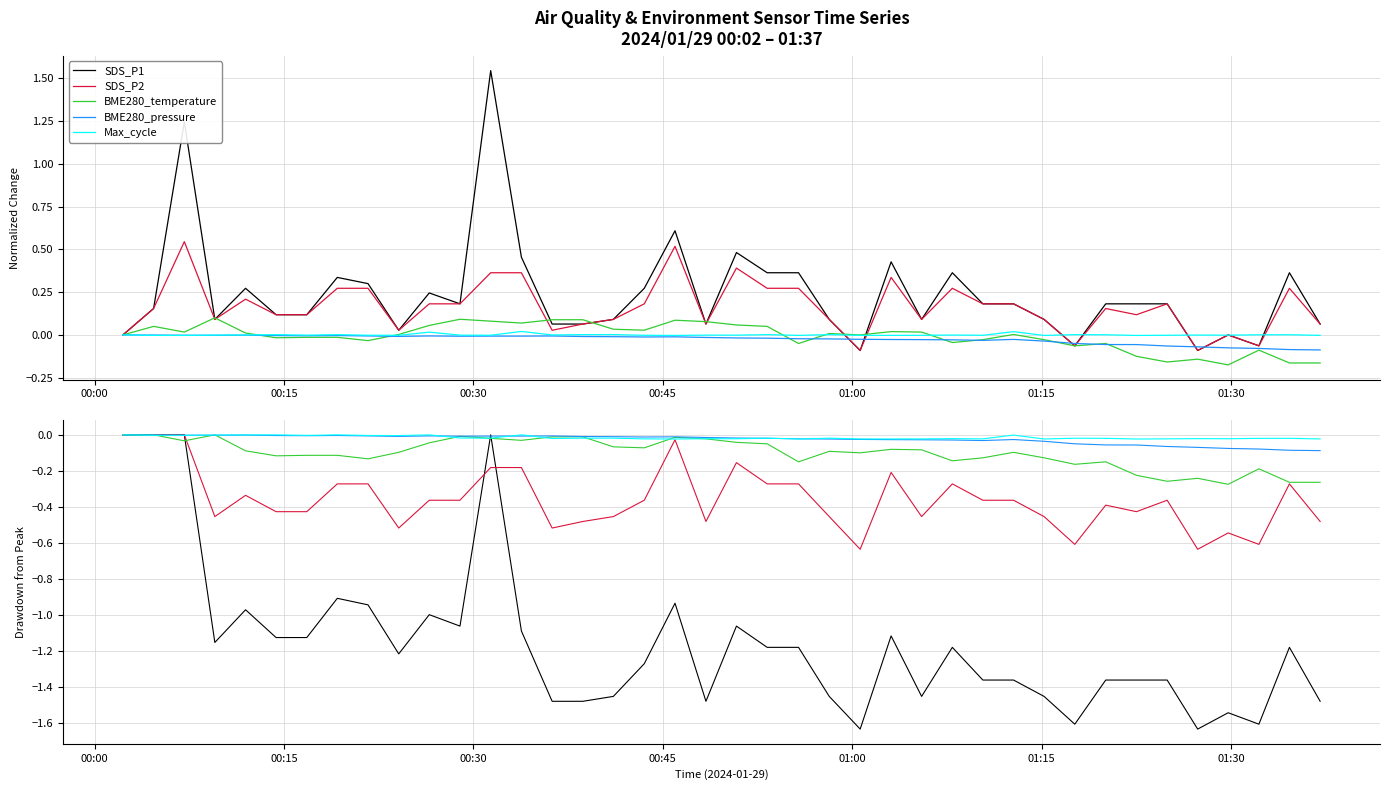

What is the difference between the maximum and second lowest values in the SDS_P1 series?

1.6